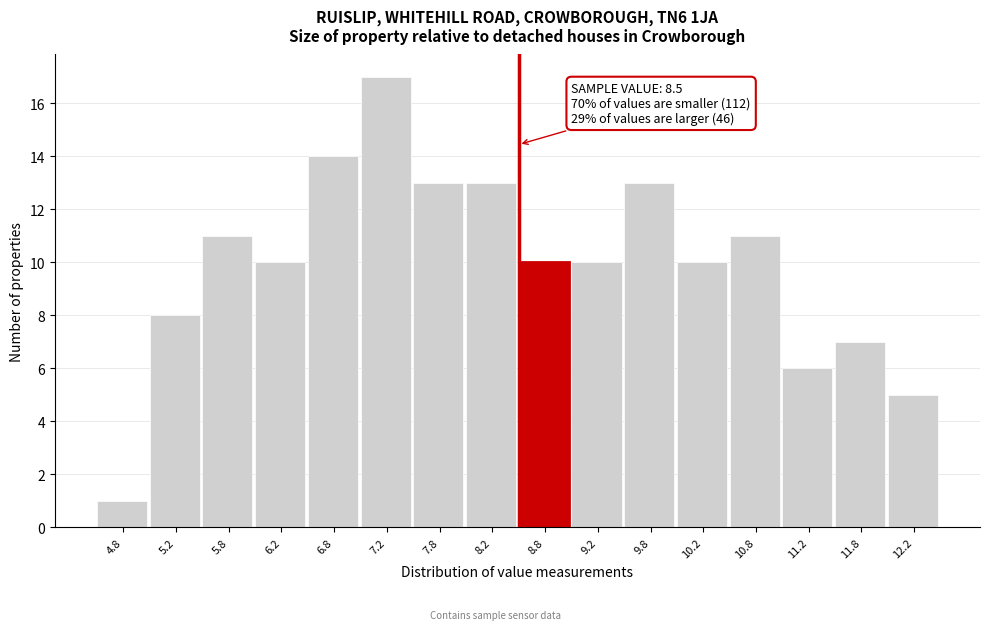

Which range on the x-axis has the tallest bar?

7.0 to 7.5